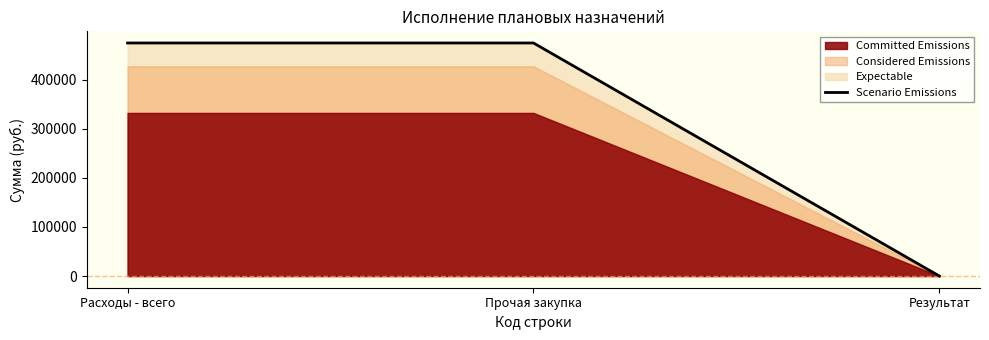

What is the change in value from Прочая закупка to Результат?

-474841.8